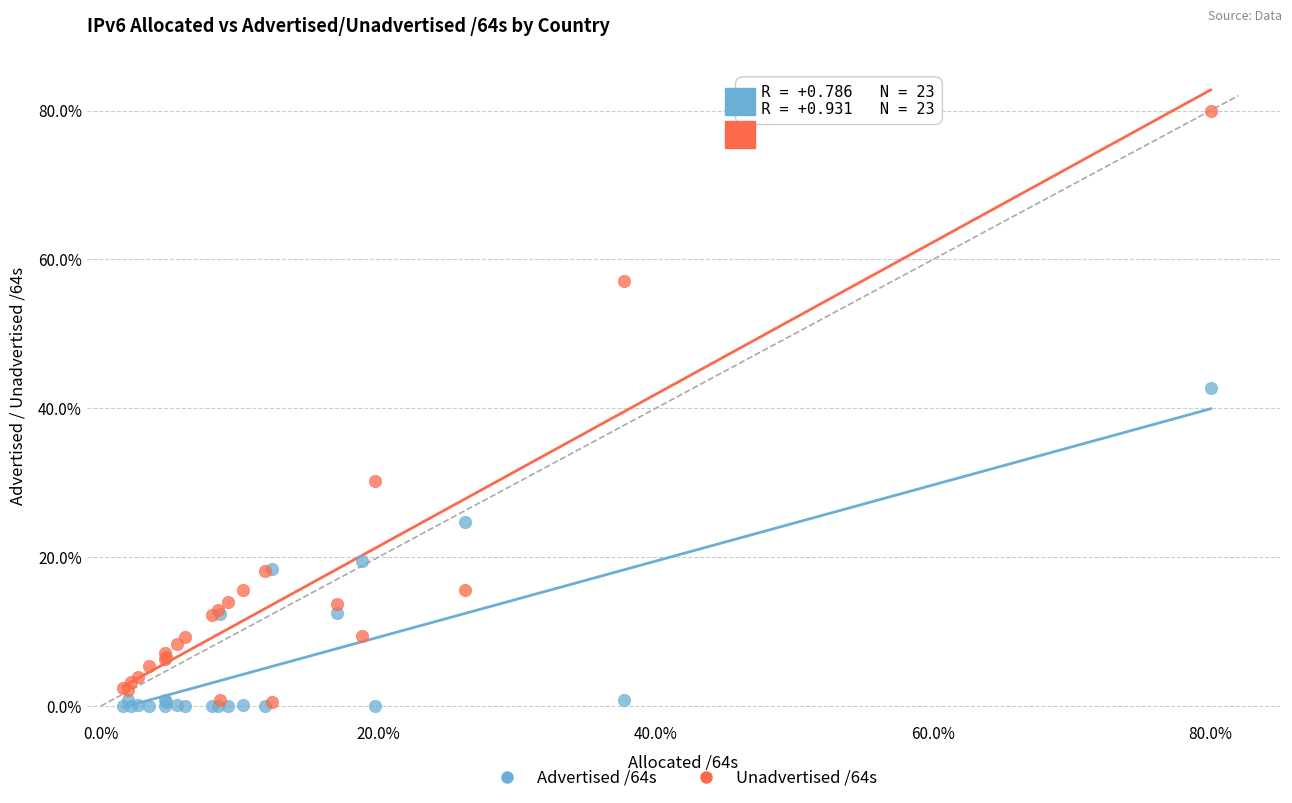

In the Advertised /64s series, what Y value is closest to 21?

19.5